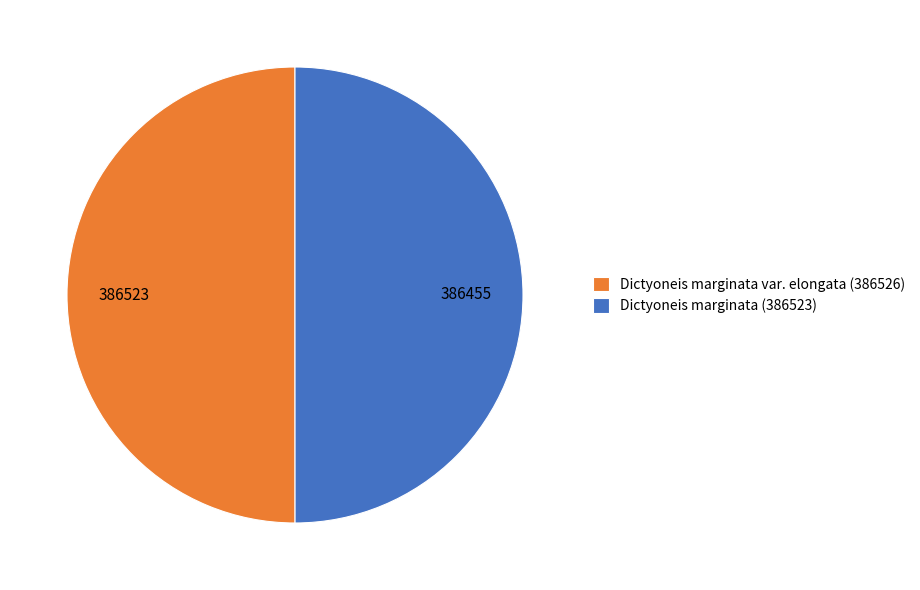

Is it true that Dictyoneis marginata var. elongata (386526) is 50% of the pie?

True